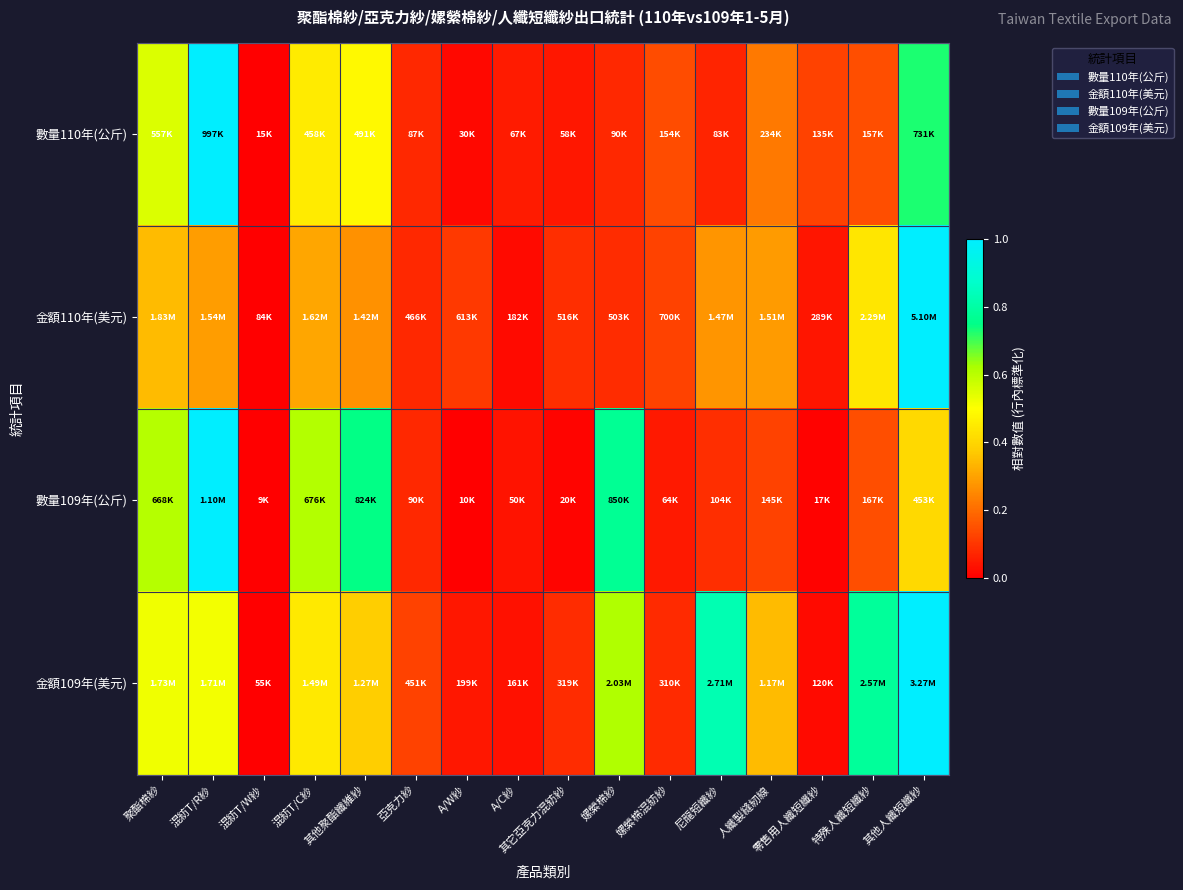

What is the greatest value displayed?

1.0